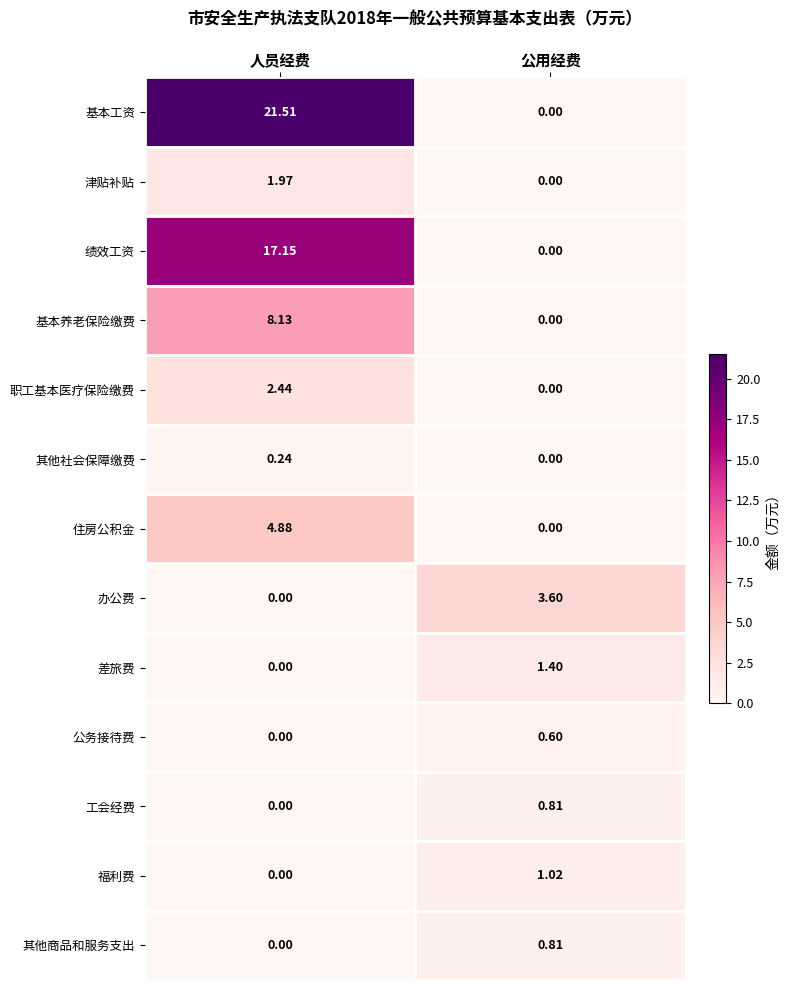

How many series are shown in this chart?

13